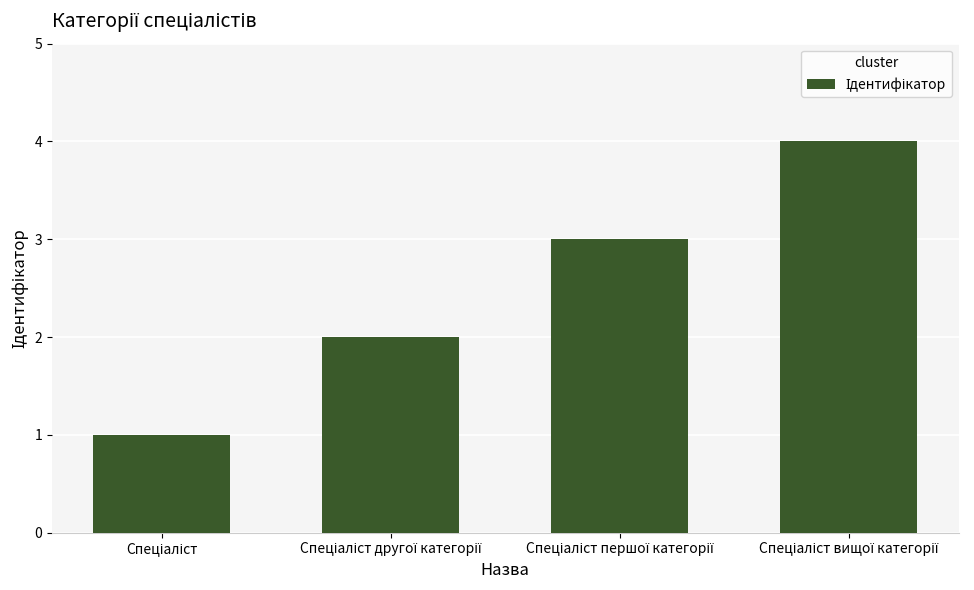

What is the difference between the maximum and minimum values?

3